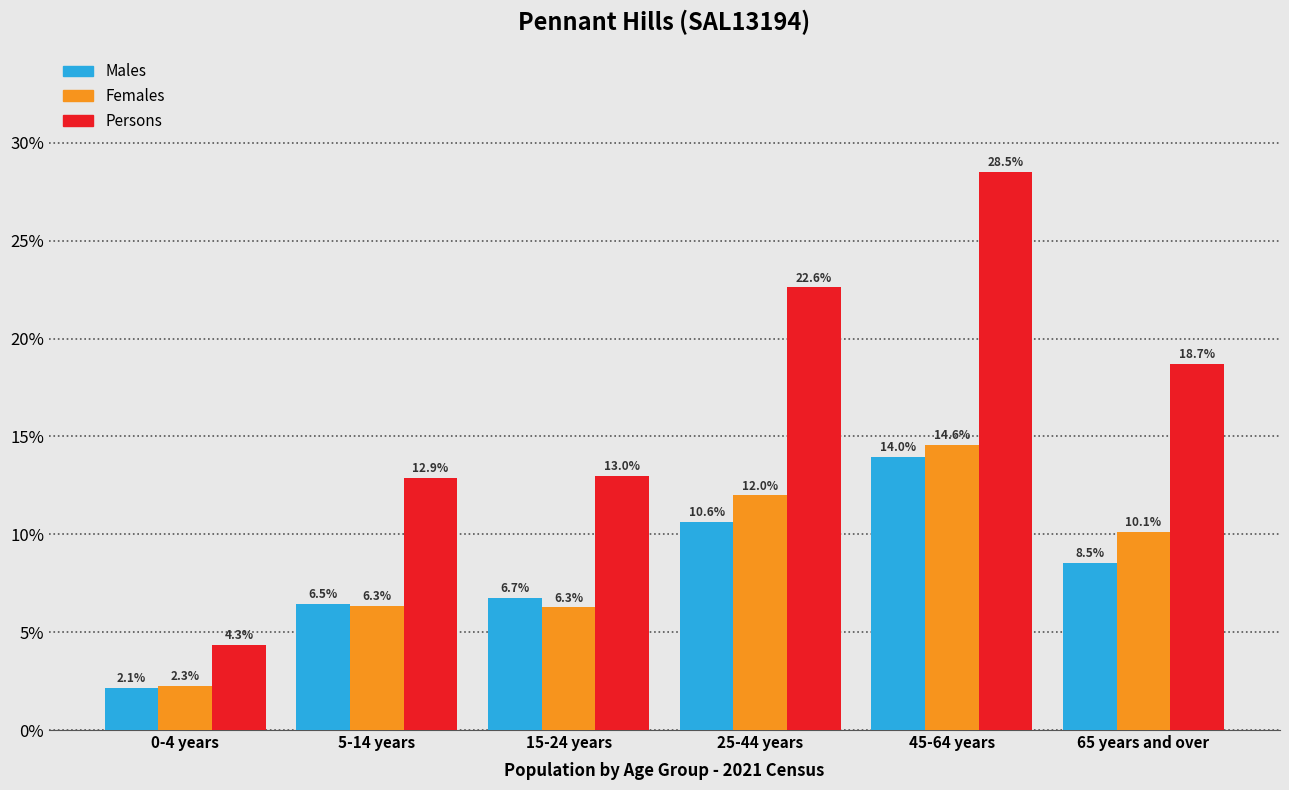

Reading left to right, transcribe all the data shown in this chart.

Males: 2.1	6.5	6.7	10.6	14.0	8.5
Females: 2.3	6.3	6.3	12.0	14.6	10.1
Persons: 4.3	12.9	13.0	22.6	28.5	18.7